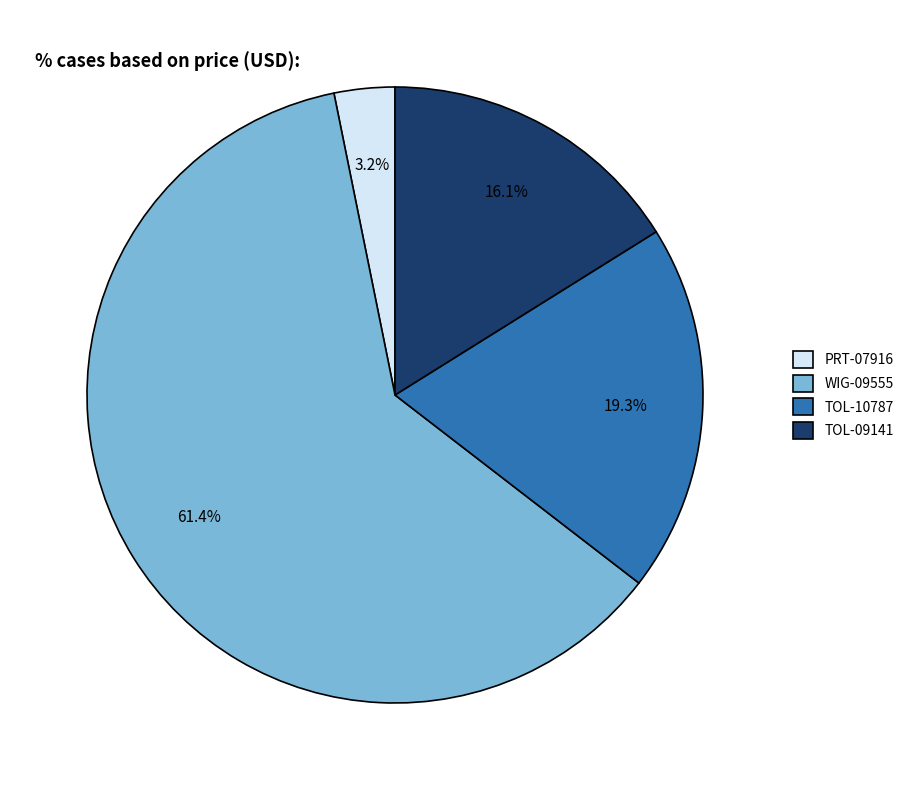

Is there any slice that represents more than half of the pie?

Yes